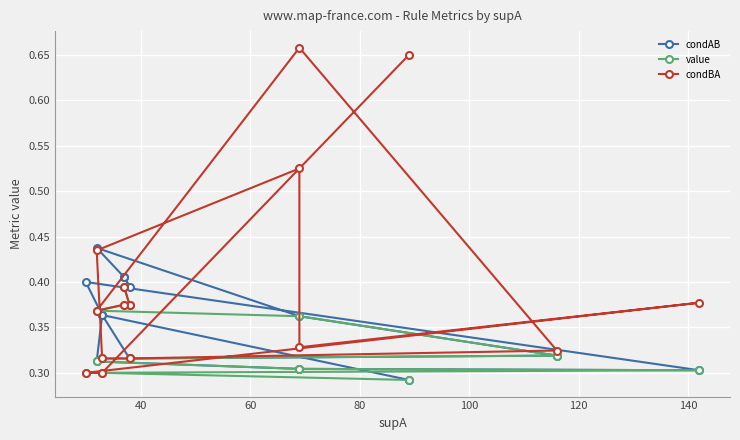

Rank the series by their maximum value, from lowest to highest.

value, condAB, condBA